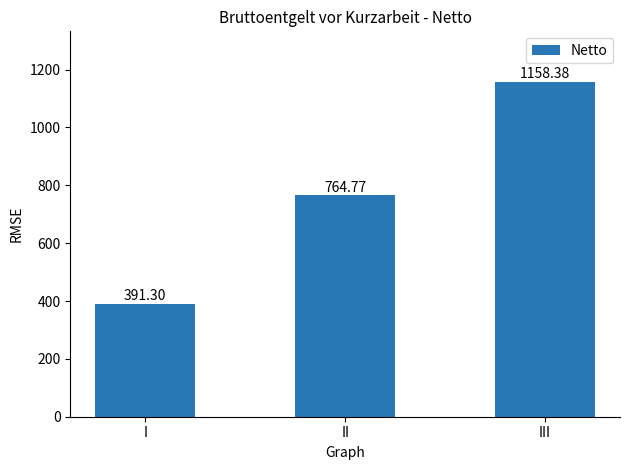

Rank the categories by value from highest to lowest.

III, II, I